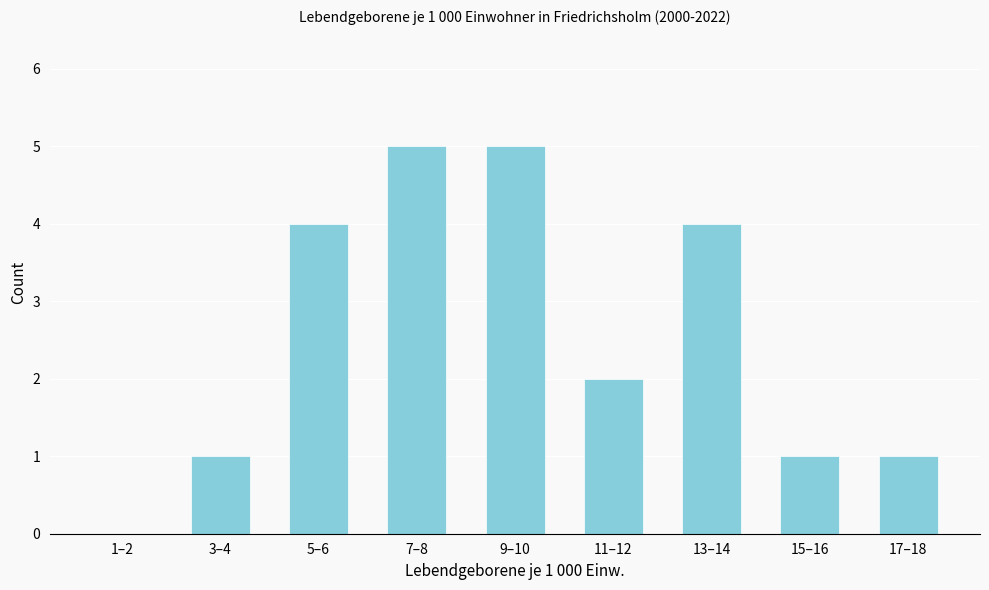

Reading left to right, list all the values displayed in this chart.

1–2=0	3–4=1	5–6=4	7–8=5	9–10=5	11–12=2	13–14=4	15–16=1	17–18=1